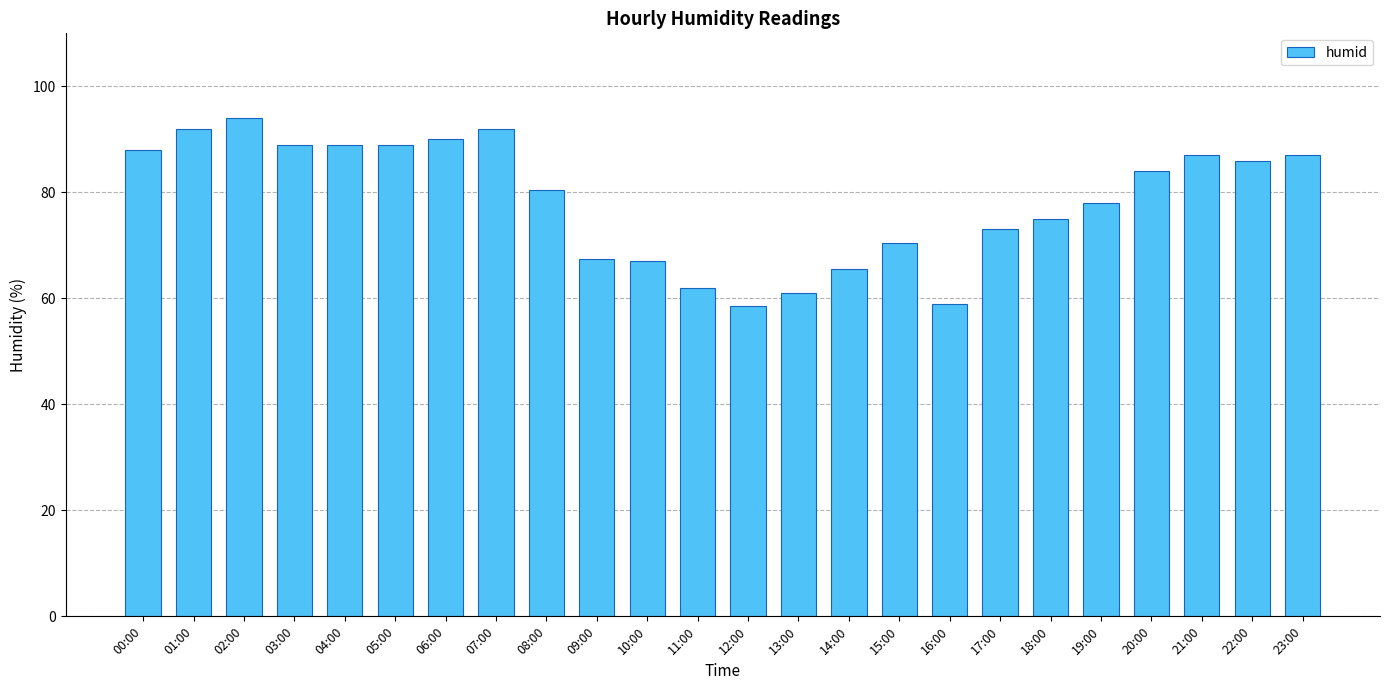

Which label corresponds to the largest value in the chart?

02:00